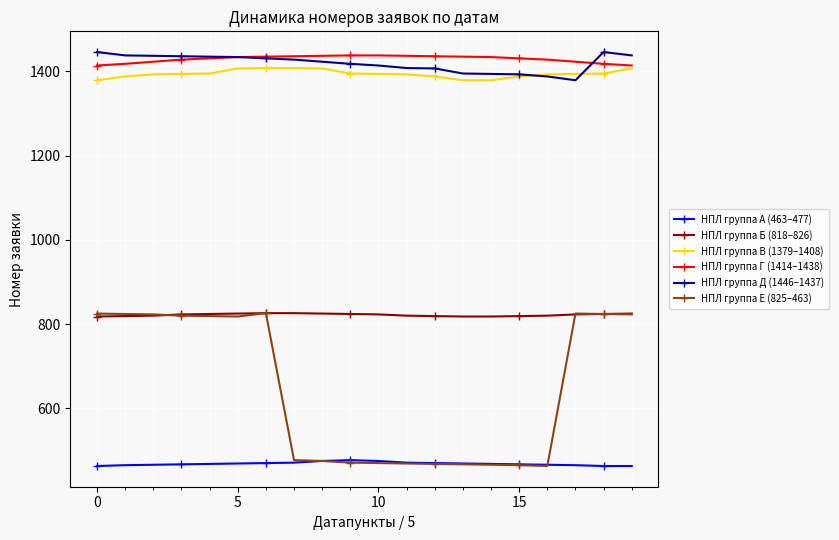

Which series has the largest range (max minus min)?

НПЛ группа Е (825–463)